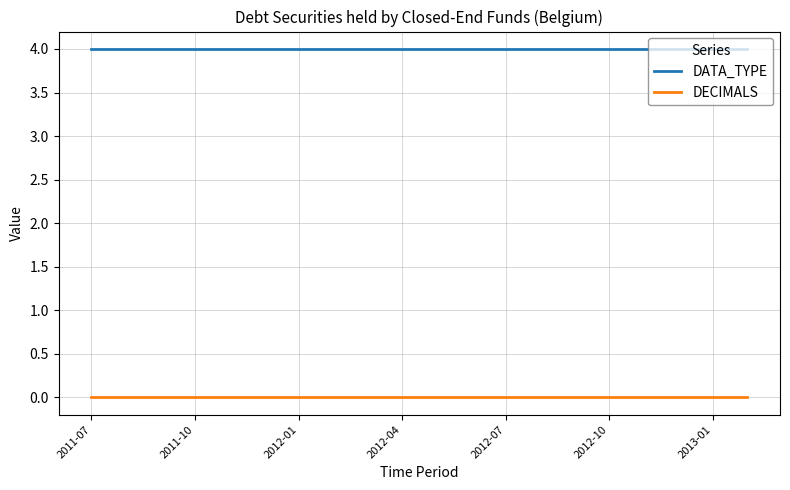

Rank the series by their average value, from highest to lowest.

DATA_TYPE, DECIMALS